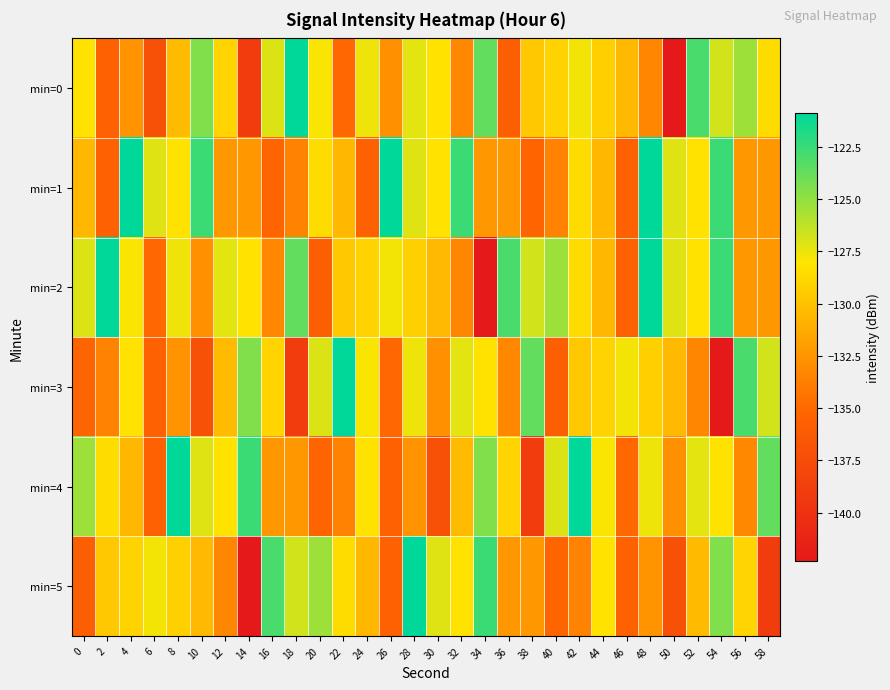

What is the spread (max minus min) of values at 34?

19.7